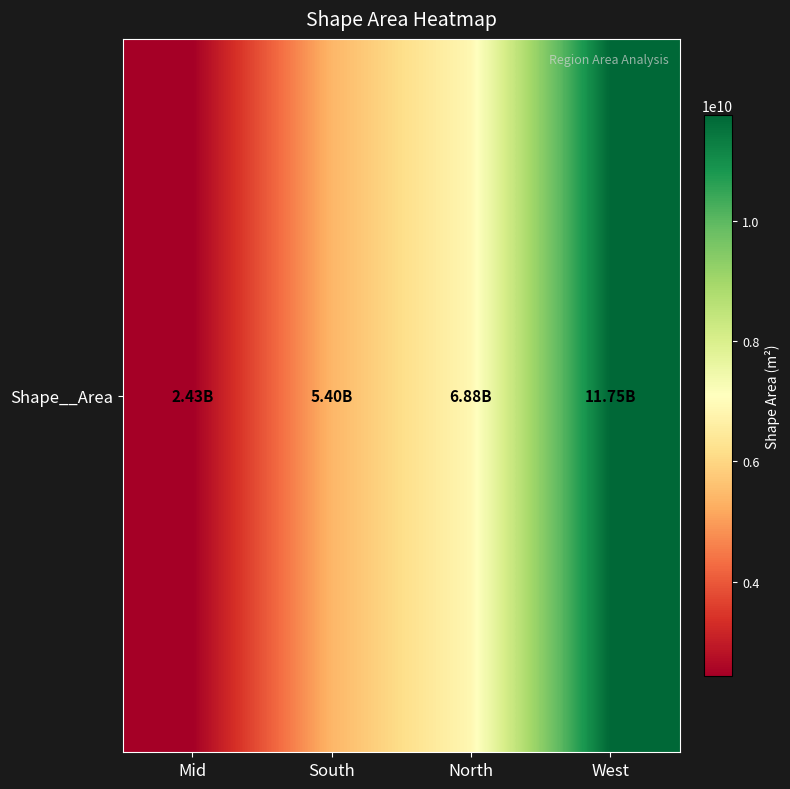

The value at South is 3000251861.7. True or false?

False